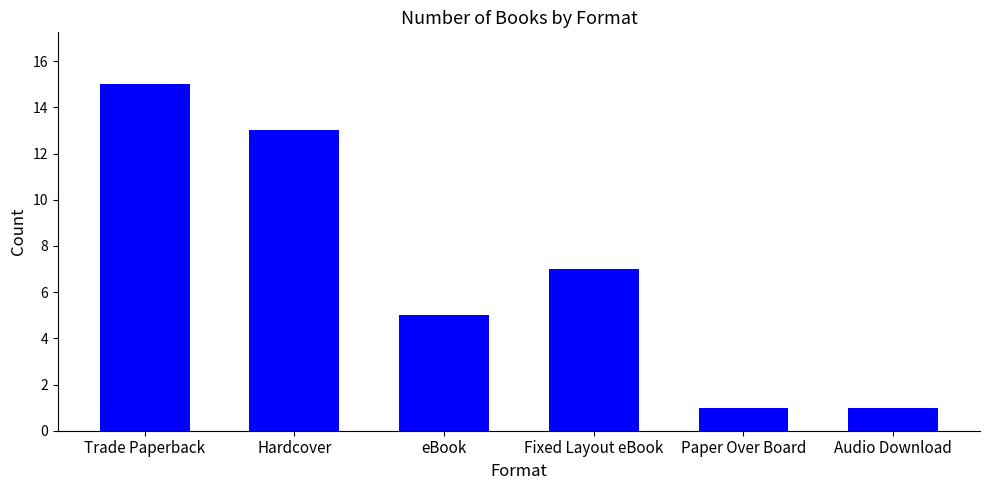

What position from the left is Trade Paperback?

1